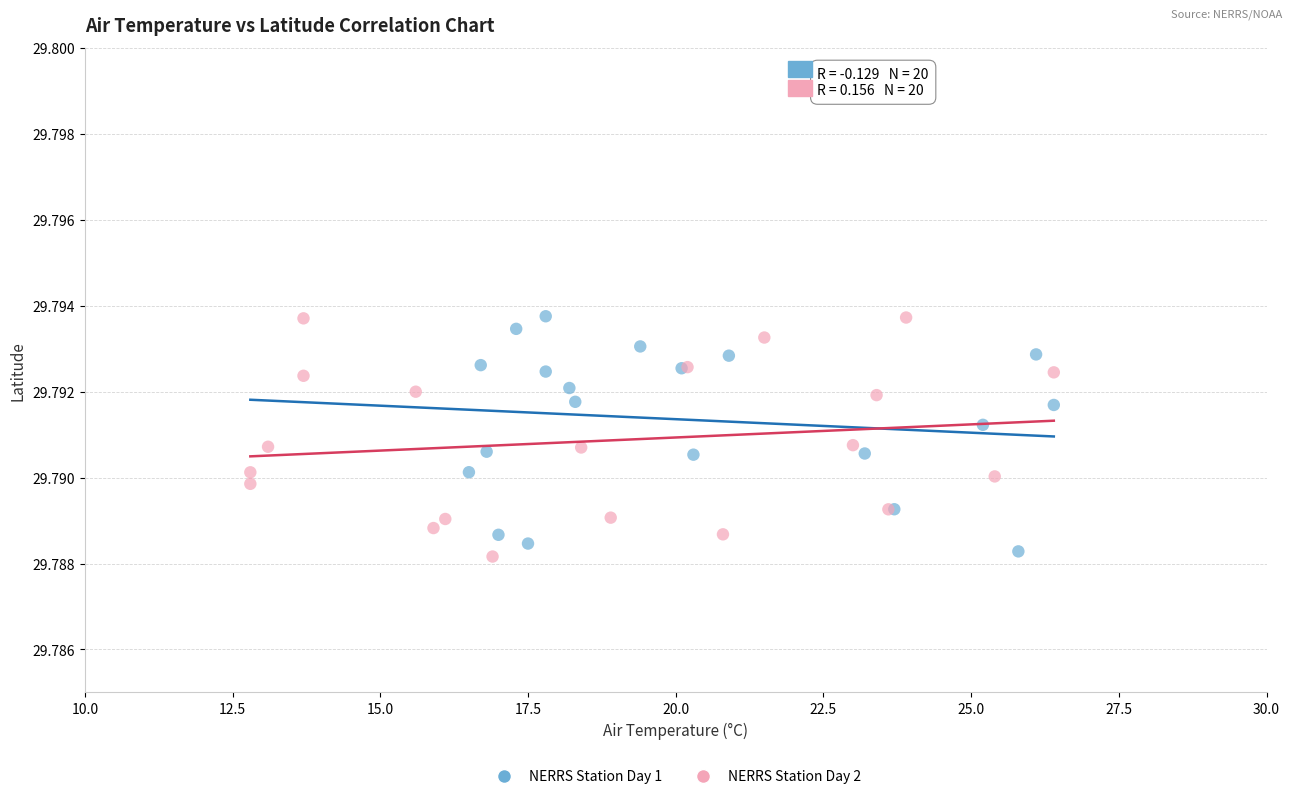

What are all the series names shown in the legend?

NERRS Station Day 1, NERRS Station Day 2